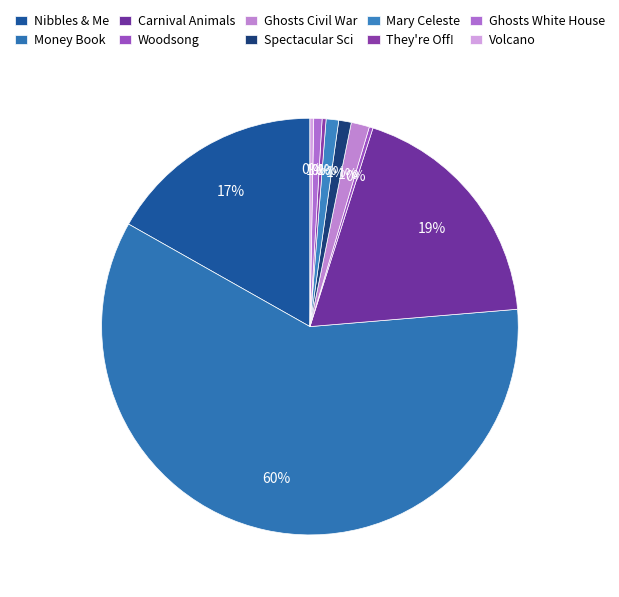

How many segments does this pie chart have?

10